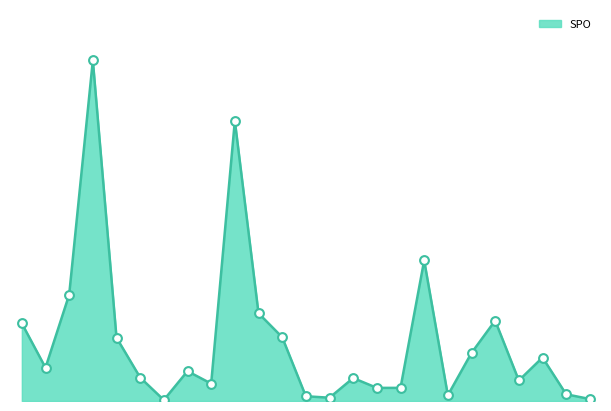

What is the change in value from 4103+4006 to 4104+4005?

+1428